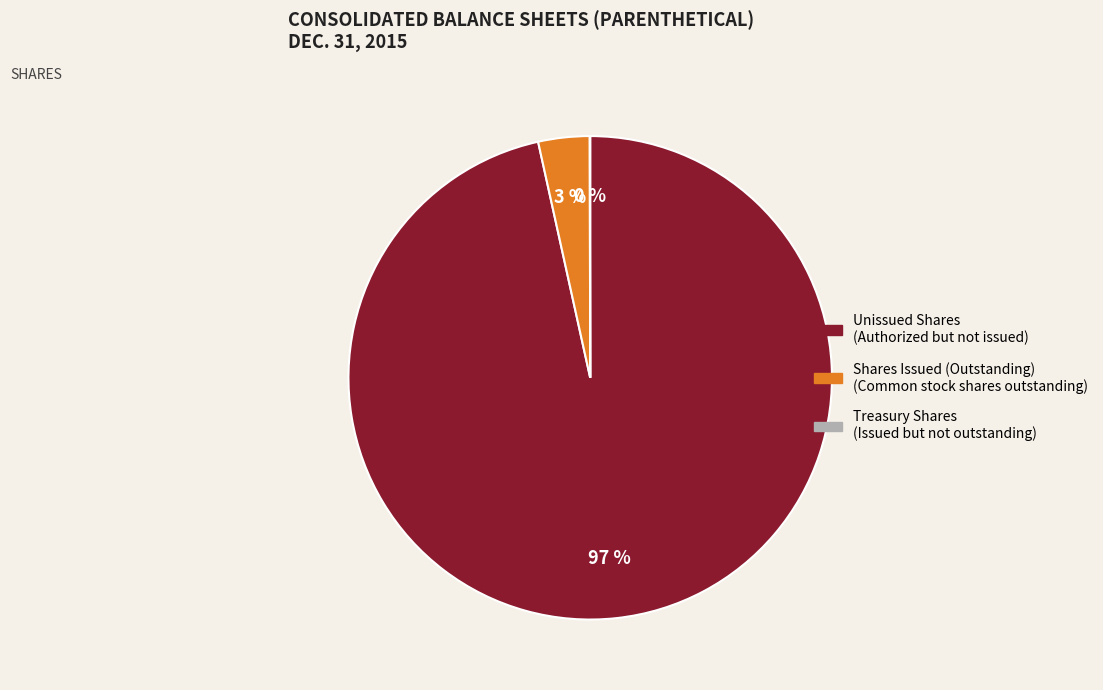

To the nearest percent, what is the average slice percentage?

33%